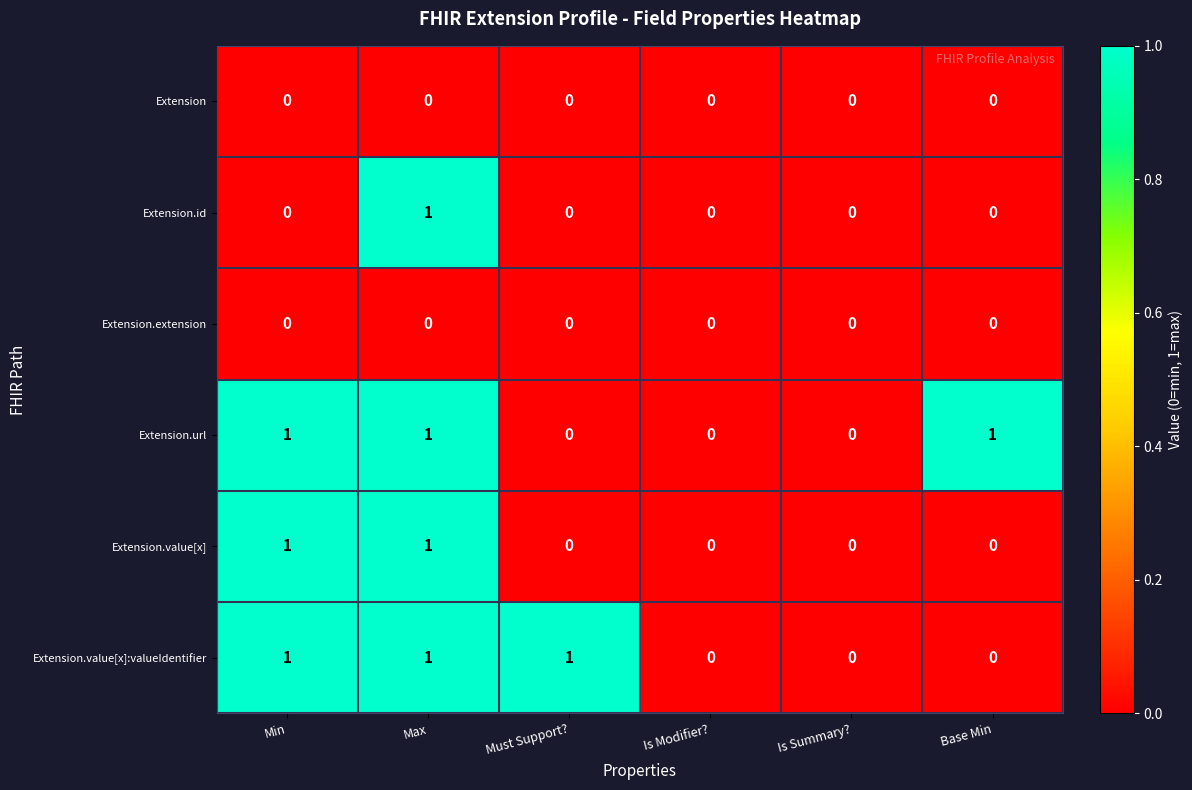

At which category is the sum across all series the highest?

Max